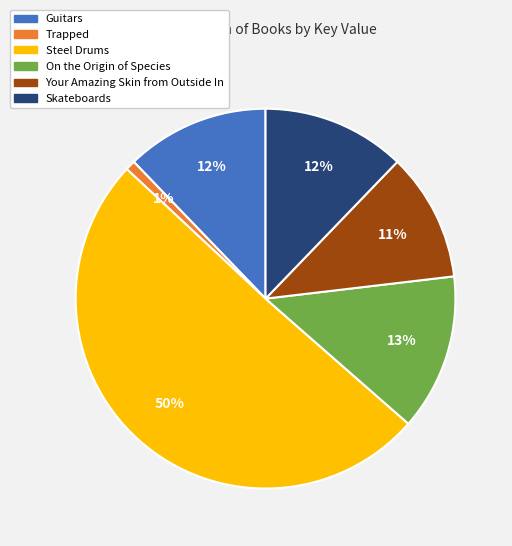

How many segments does this pie chart have?

6